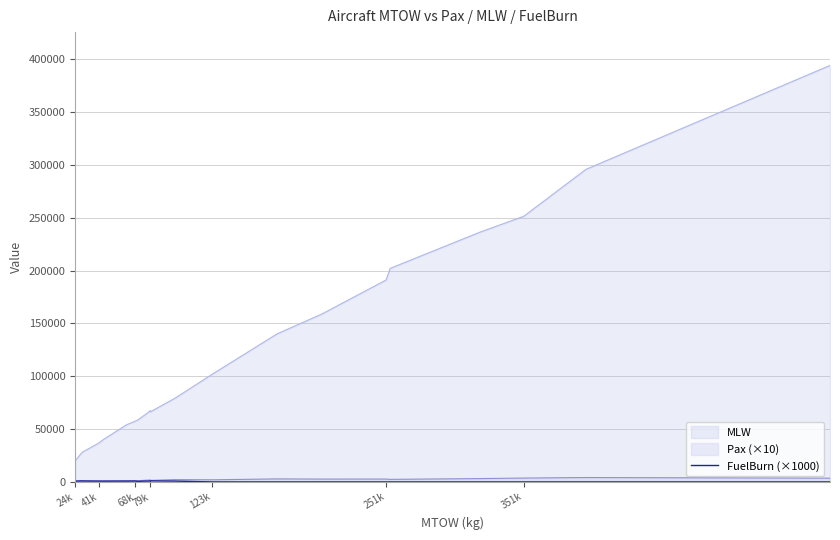

How many points are higher than both their immediate neighbors (excluding endpoints)?

1